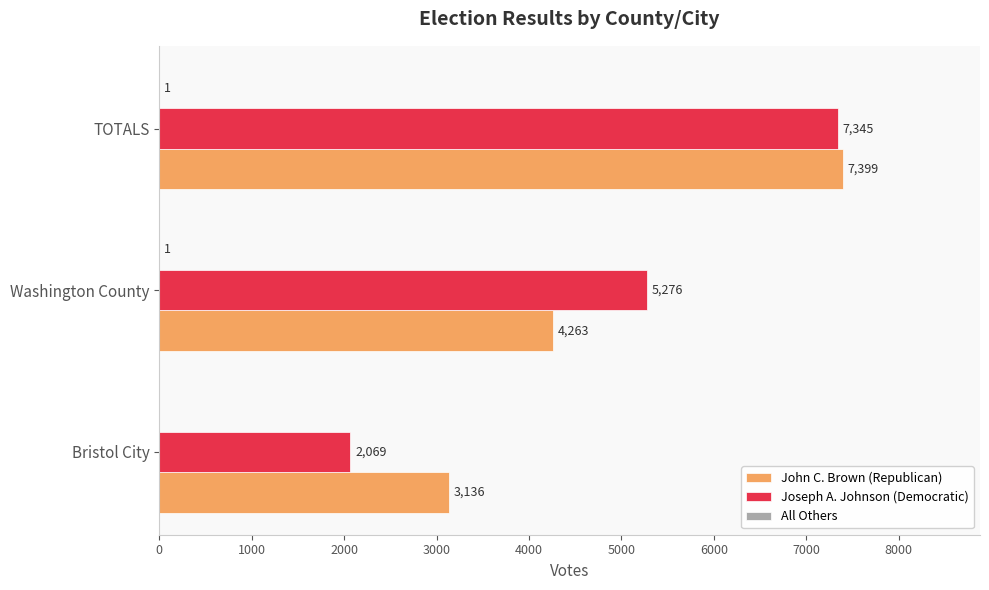

Which series changed the most between Bristol City and Washington County?

Joseph A. Johnson (Democratic)